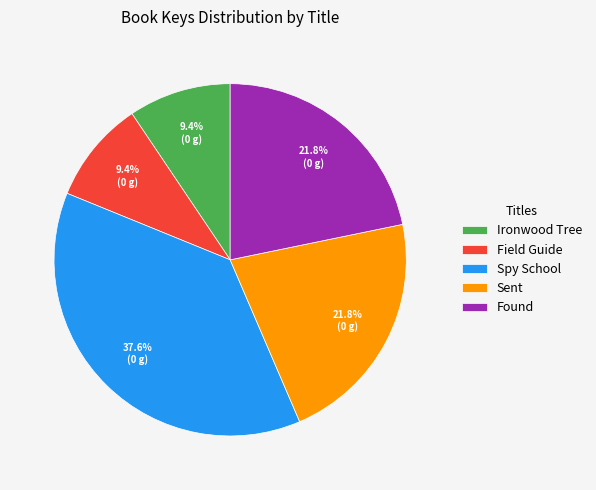

Is it true that Field Guide is 9% of the pie?

True